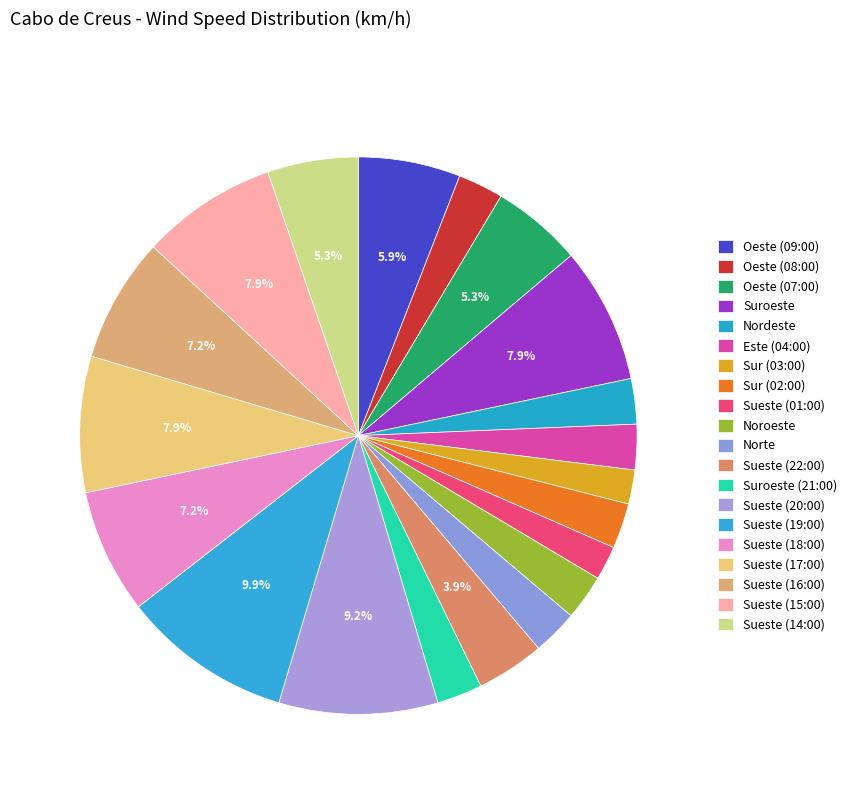

How many segments does this pie chart have?

20